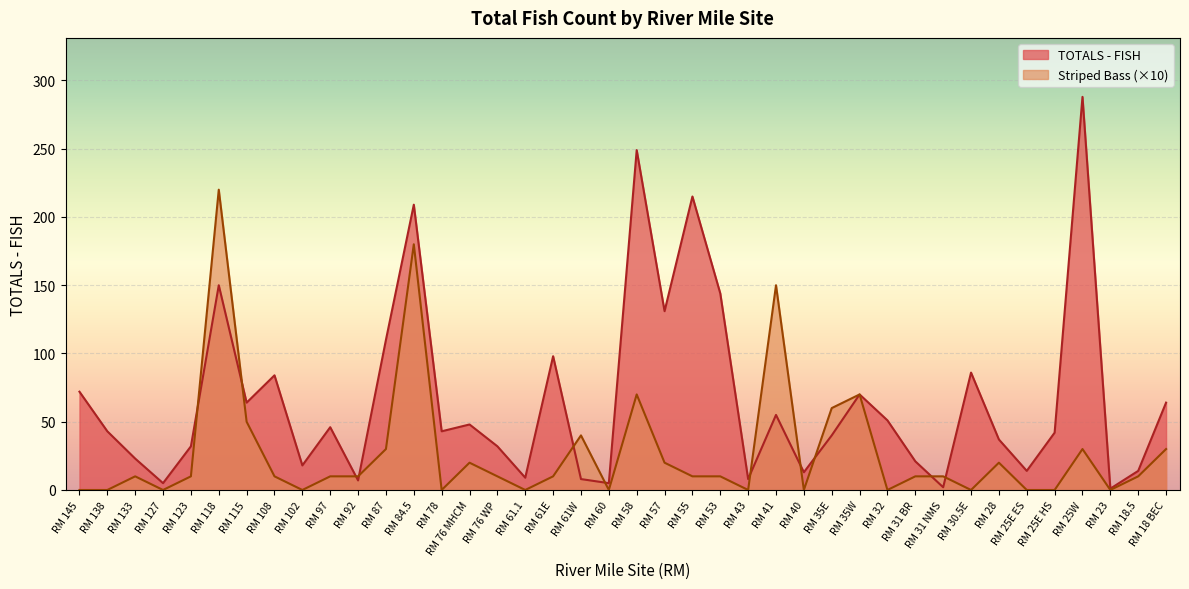

Which has a higher value, RM 145 or RM 28?

RM 145